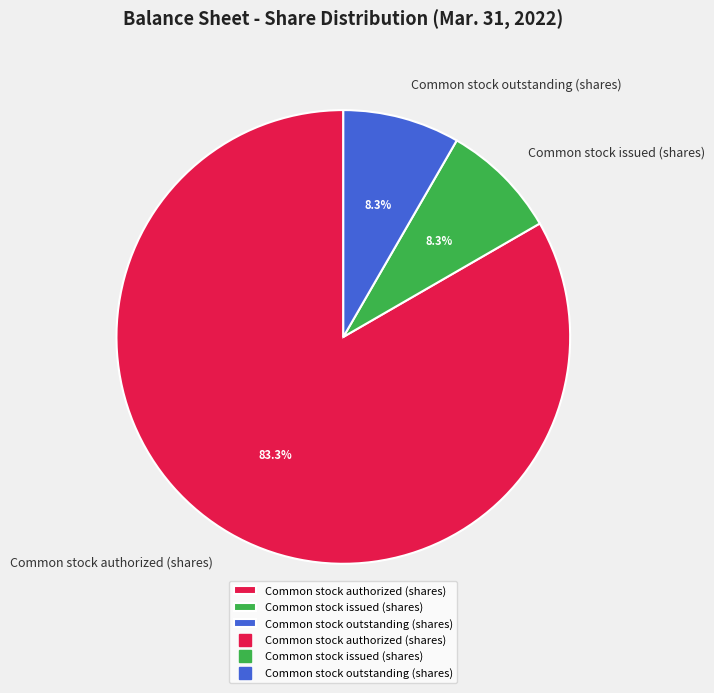

To the nearest percent, what percentage of the pie is Common stock issued (shares)?

8%